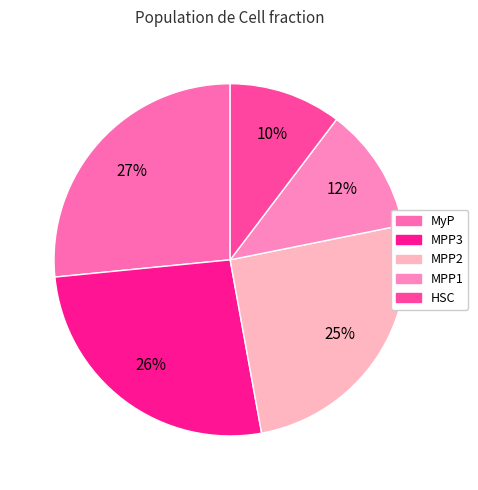

What percentage is the MPP2 slice, to the nearest percent?

25%